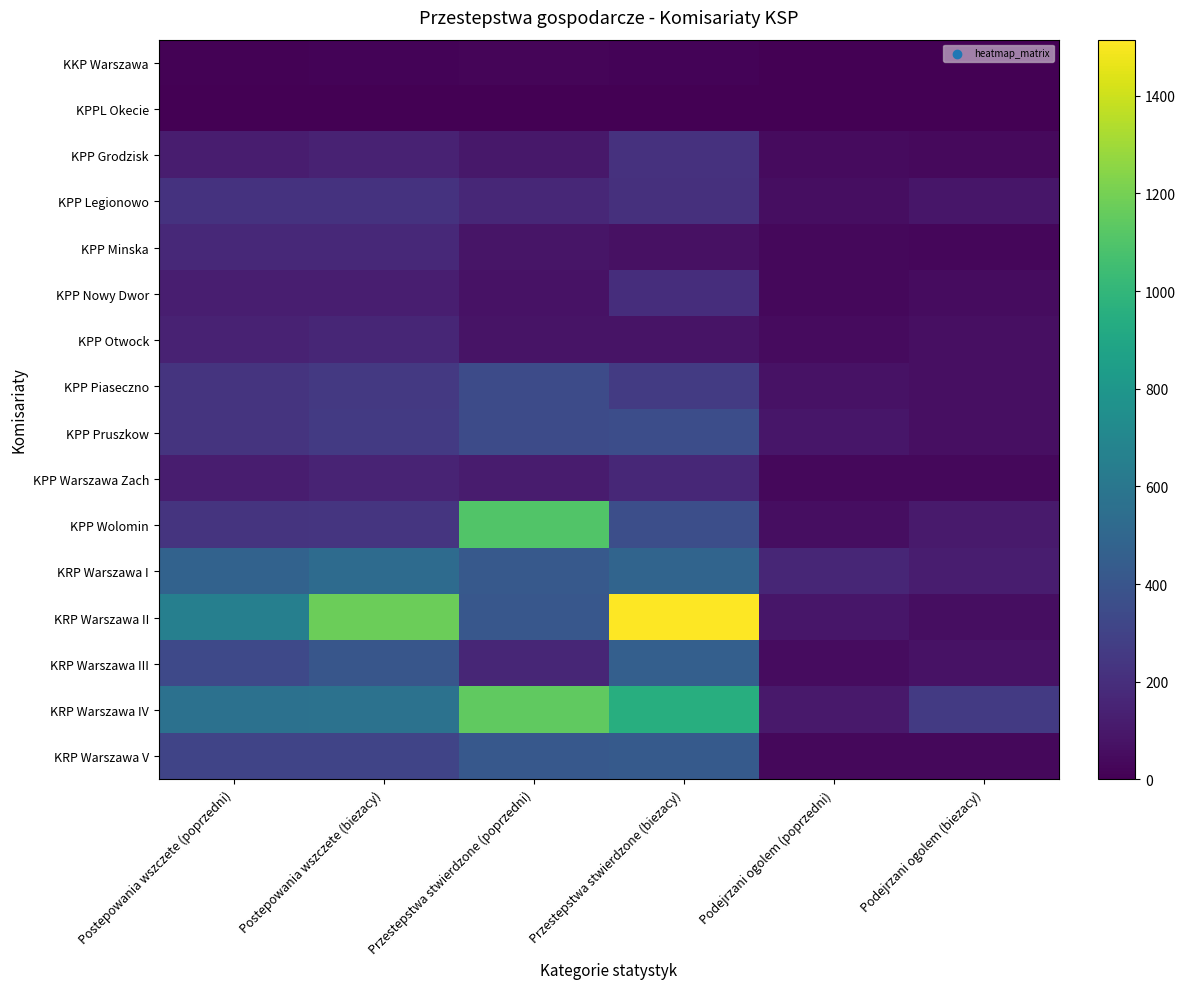

Reading right to left, transcribe all the data shown in this chart.

KKP Warszawa: Podejrzani ogolem (biezacy)=5	Podejrzani ogolem (poprzedni)=5	Przestepstwa stwierdzone (biezacy)=12	Przestepstwa stwierdzone (poprzedni)=21	Postepowania wszczete (biezacy)=14	Postepowania wszczete (poprzedni)=11
KPPL Okecie: Podejrzani ogolem (biezacy)=0	Podejrzani ogolem (poprzedni)=3	Przestepstwa stwierdzone (biezacy)=2	Przestepstwa stwierdzone (poprzedni)=4	Postepowania wszczete (biezacy)=0	Postepowania wszczete (poprzedni)=3
KPP Grodzisk: Podejrzani ogolem (biezacy)=41	Podejrzani ogolem (poprzedni)=45	Przestepstwa stwierdzone (biezacy)=216	Przestepstwa stwierdzone (poprzedni)=100	Postepowania wszczete (biezacy)=145	Postepowania wszczete (poprzedni)=124
KPP Legionowo: Podejrzani ogolem (biezacy)=91	Podejrzani ogolem (poprzedni)=59	Przestepstwa stwierdzone (biezacy)=210	Przestepstwa stwierdzone (poprzedni)=170	Postepowania wszczete (biezacy)=221	Postepowania wszczete (poprzedni)=219
KPP Minska: Podejrzani ogolem (biezacy)=29	Podejrzani ogolem (poprzedni)=34	Przestepstwa stwierdzone (biezacy)=68	Przestepstwa stwierdzone (poprzedni)=84	Postepowania wszczete (biezacy)=176	Postepowania wszczete (poprzedni)=176
KPP Nowy Dwor: Podejrzani ogolem (biezacy)=51	Podejrzani ogolem (poprzedni)=34	Przestepstwa stwierdzone (biezacy)=196	Przestepstwa stwierdzone (poprzedni)=73	Postepowania wszczete (biezacy)=126	Postepowania wszczete (poprzedni)=129
KPP Otwock: Podejrzani ogolem (biezacy)=61	Podejrzani ogolem (poprzedni)=43	Przestepstwa stwierdzone (biezacy)=79	Przestepstwa stwierdzone (poprzedni)=77	Postepowania wszczete (biezacy)=161	Postepowania wszczete (poprzedni)=147
KPP Piaseczno: Podejrzani ogolem (biezacy)=62	Podejrzani ogolem (poprzedni)=74	Przestepstwa stwierdzone (biezacy)=264	Przestepstwa stwierdzone (poprzedni)=349	Postepowania wszczete (biezacy)=250	Postepowania wszczete (poprzedni)=227
KPP Pruszkow: Podejrzani ogolem (biezacy)=60	Podejrzani ogolem (poprzedni)=90	Przestepstwa stwierdzone (biezacy)=356	Przestepstwa stwierdzone (poprzedni)=345	Postepowania wszczete (biezacy)=256	Postepowania wszczete (poprzedni)=225
KPP Warszawa Zach: Podejrzani ogolem (biezacy)=34	Podejrzani ogolem (poprzedni)=34	Przestepstwa stwierdzone (biezacy)=168	Przestepstwa stwierdzone (poprzedni)=115	Postepowania wszczete (biezacy)=150	Postepowania wszczete (poprzedni)=122
KPP Wolomin: Podejrzani ogolem (biezacy)=108	Podejrzani ogolem (poprzedni)=54	Przestepstwa stwierdzone (biezacy)=362	Przestepstwa stwierdzone (poprzedni)=1101	Postepowania wszczete (biezacy)=233	Postepowania wszczete (poprzedni)=230
KRP Warszawa I: Podejrzani ogolem (biezacy)=123	Podejrzani ogolem (poprzedni)=163	Przestepstwa stwierdzone (biezacy)=489	Przestepstwa stwierdzone (poprzedni)=426	Postepowania wszczete (biezacy)=529	Postepowania wszczete (poprzedni)=474
KRP Warszawa II: Podejrzani ogolem (biezacy)=56	Podejrzani ogolem (poprzedni)=94	Przestepstwa stwierdzone (biezacy)=1515	Przestepstwa stwierdzone (poprzedni)=413	Postepowania wszczete (biezacy)=1172	Postepowania wszczete (poprzedni)=651
KRP Warszawa III: Podejrzani ogolem (biezacy)=75	Podejrzani ogolem (poprzedni)=50	Przestepstwa stwierdzone (biezacy)=457	Przestepstwa stwierdzone (poprzedni)=164	Postepowania wszczete (biezacy)=407	Postepowania wszczete (poprzedni)=335
KRP Warszawa IV: Podejrzani ogolem (biezacy)=259	Podejrzani ogolem (poprzedni)=106	Przestepstwa stwierdzone (biezacy)=949	Przestepstwa stwierdzone (poprzedni)=1144	Postepowania wszczete (biezacy)=571	Postepowania wszczete (poprzedni)=568
KRP Warszawa V: Podejrzani ogolem (biezacy)=35	Podejrzani ogolem (poprzedni)=33	Przestepstwa stwierdzone (biezacy)=428	Przestepstwa stwierdzone (poprzedni)=415	Postepowania wszczete (biezacy)=310	Postepowania wszczete (poprzedni)=309